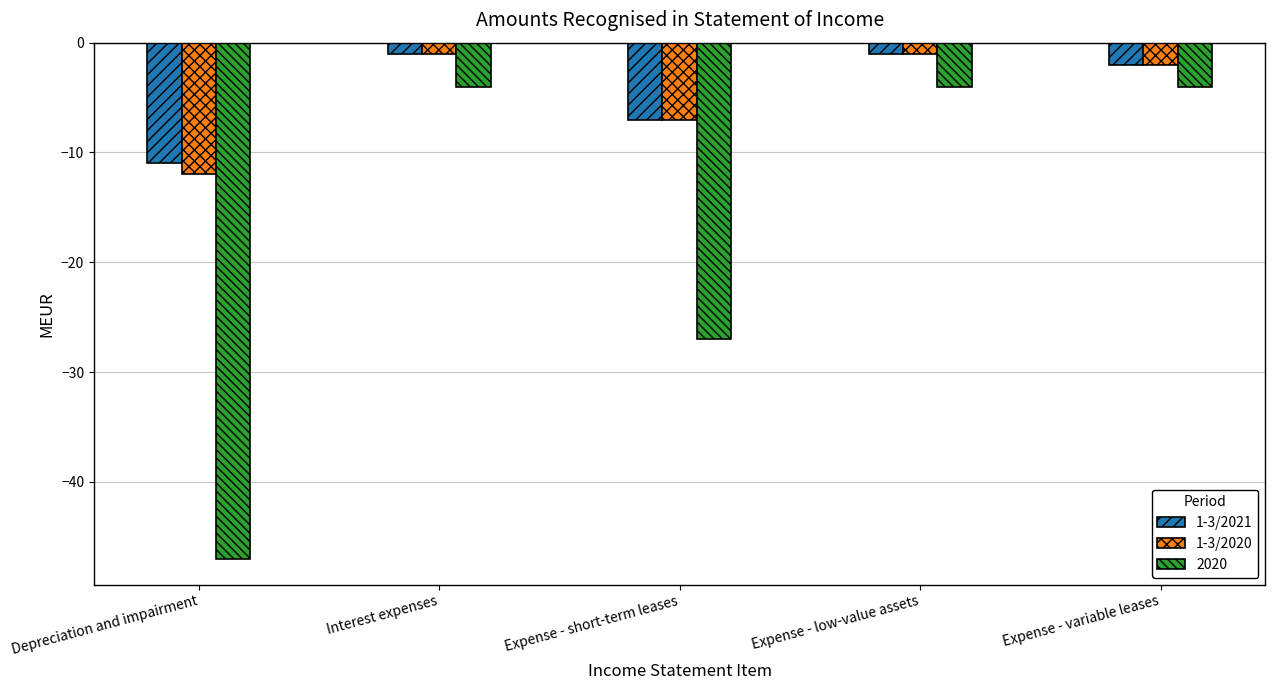

What is the sum of the 1-3/2021 values at Depreciation and impairment and Interest expenses?

-12